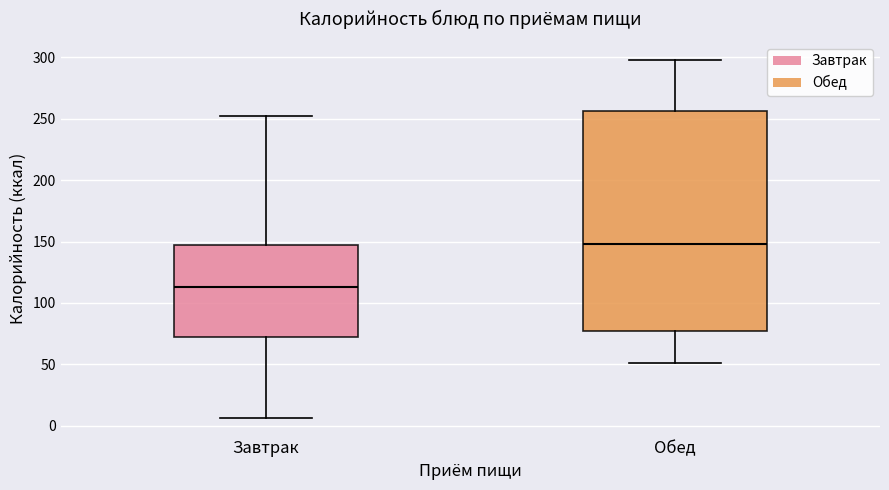

Which box is the tallest, from its lower edge to its upper edge?

Обед